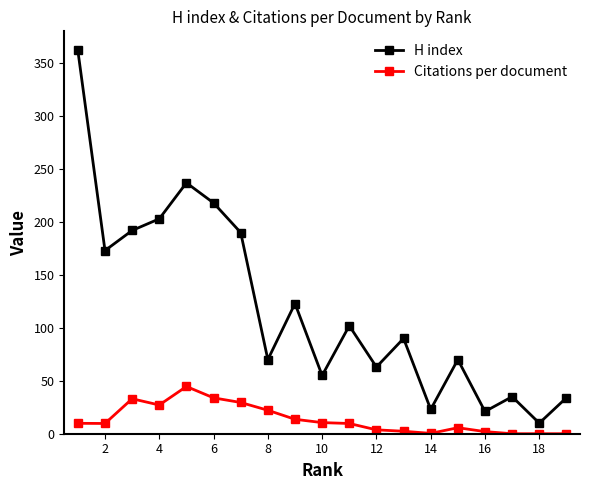

True or false: Citations per document and H index cross at least once.

False